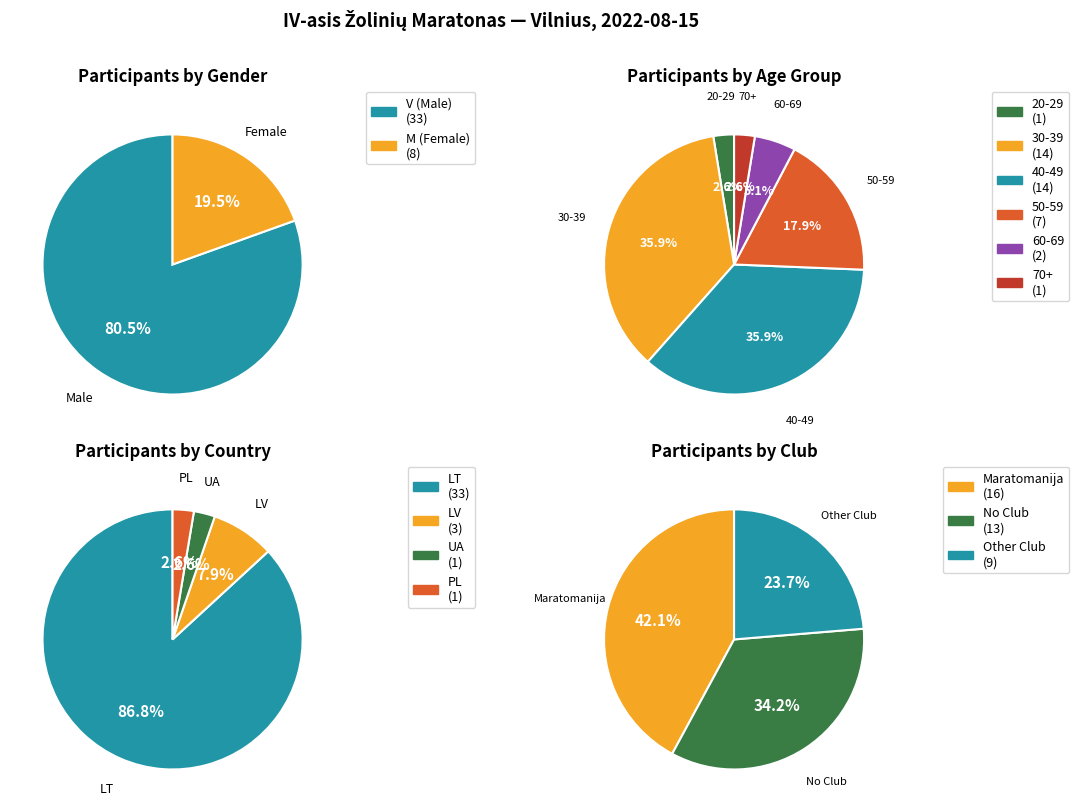

Which category has the smallest portion of the pie?

M